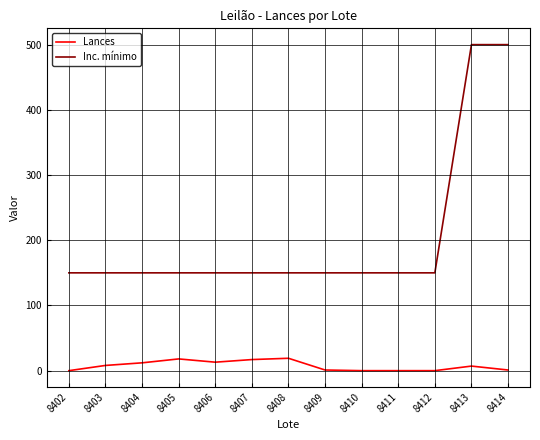

How many lines are shown in the chart?

2